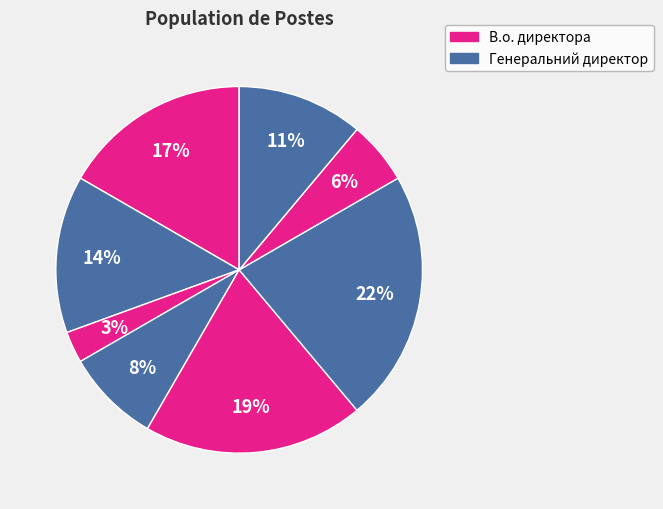

How many slices are in this pie chart?

8